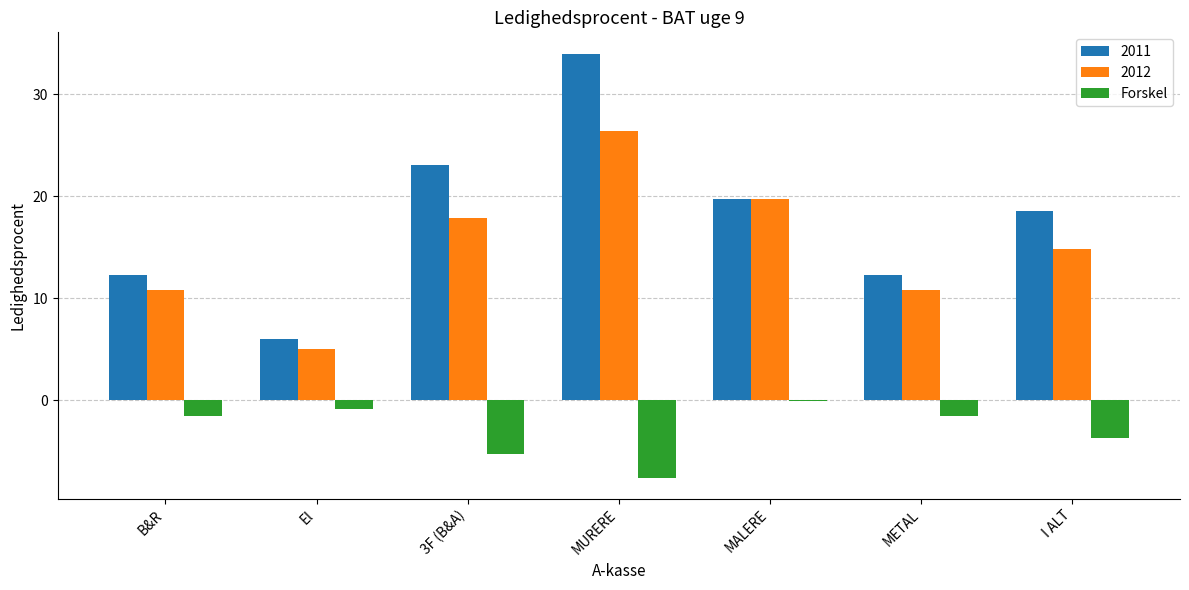

What is the sum of all Forskel values?

-20.6